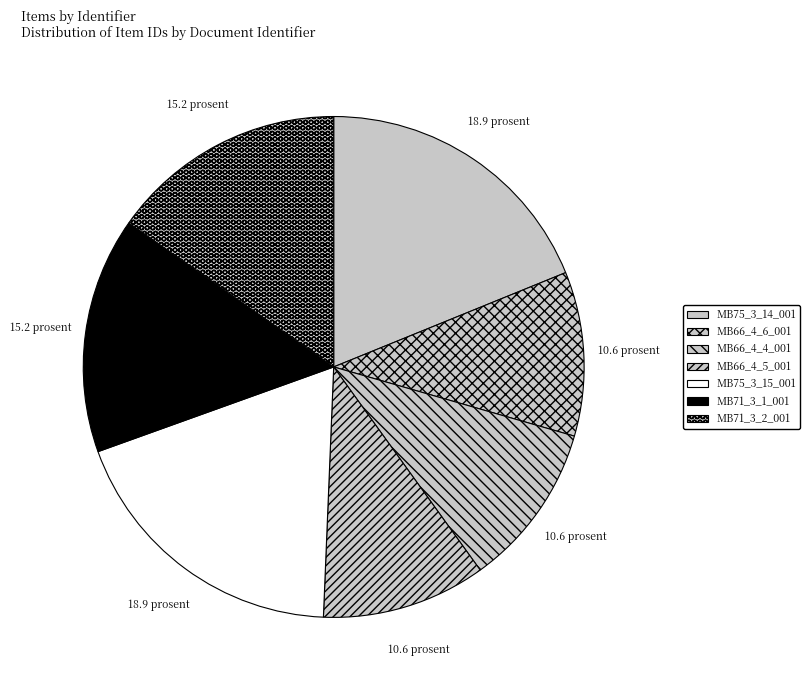

What is the smallest slice in the pie chart?

MB66_4_4_001